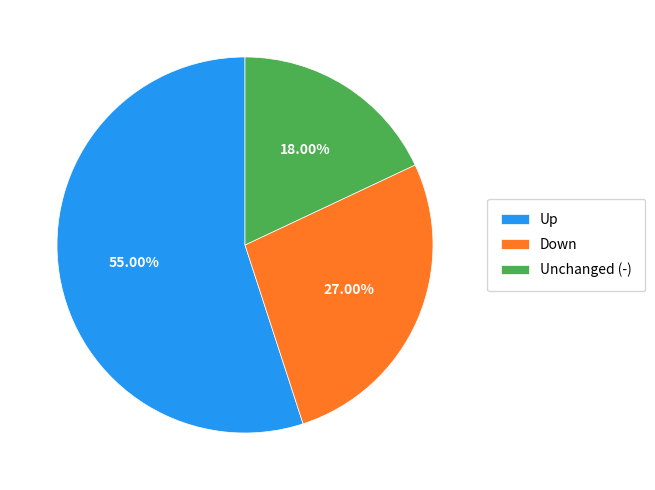

What is the majority slice?

Up